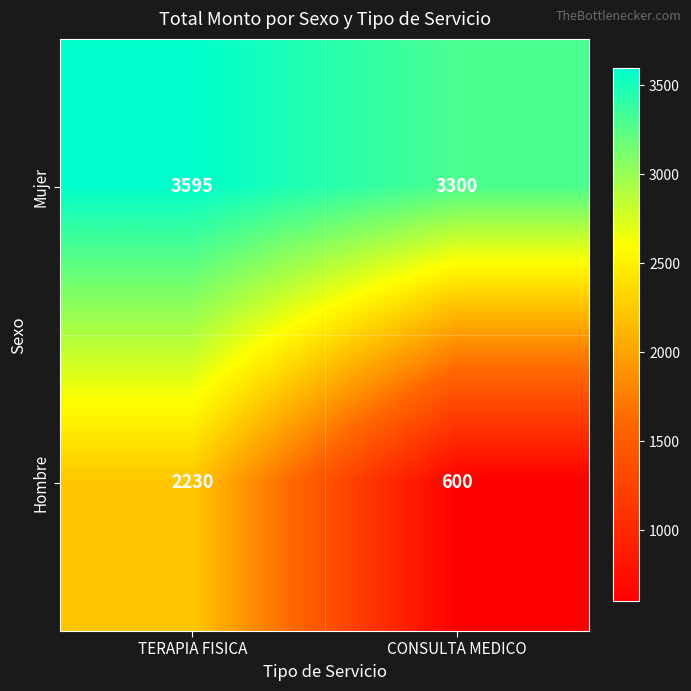

Rank the series by their maximum value, from lowest to highest.

Hombre, Mujer